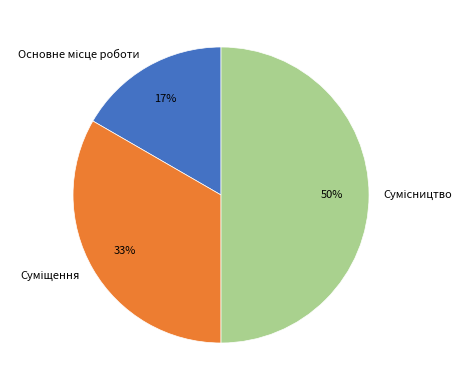

To the nearest percent, what is the difference between the largest and smallest slice percentages?

33%